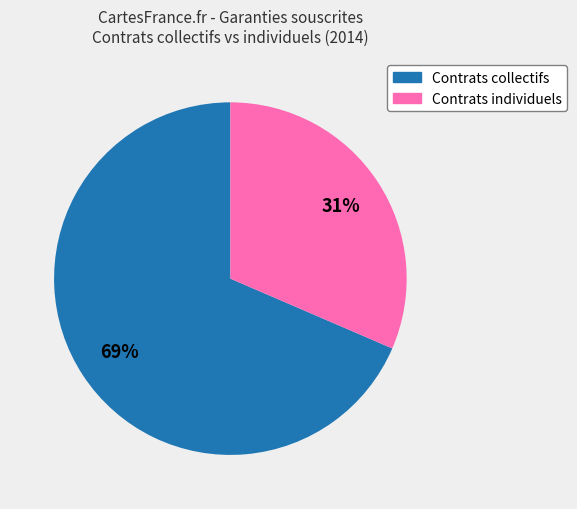

How many segments does this pie chart have?

2